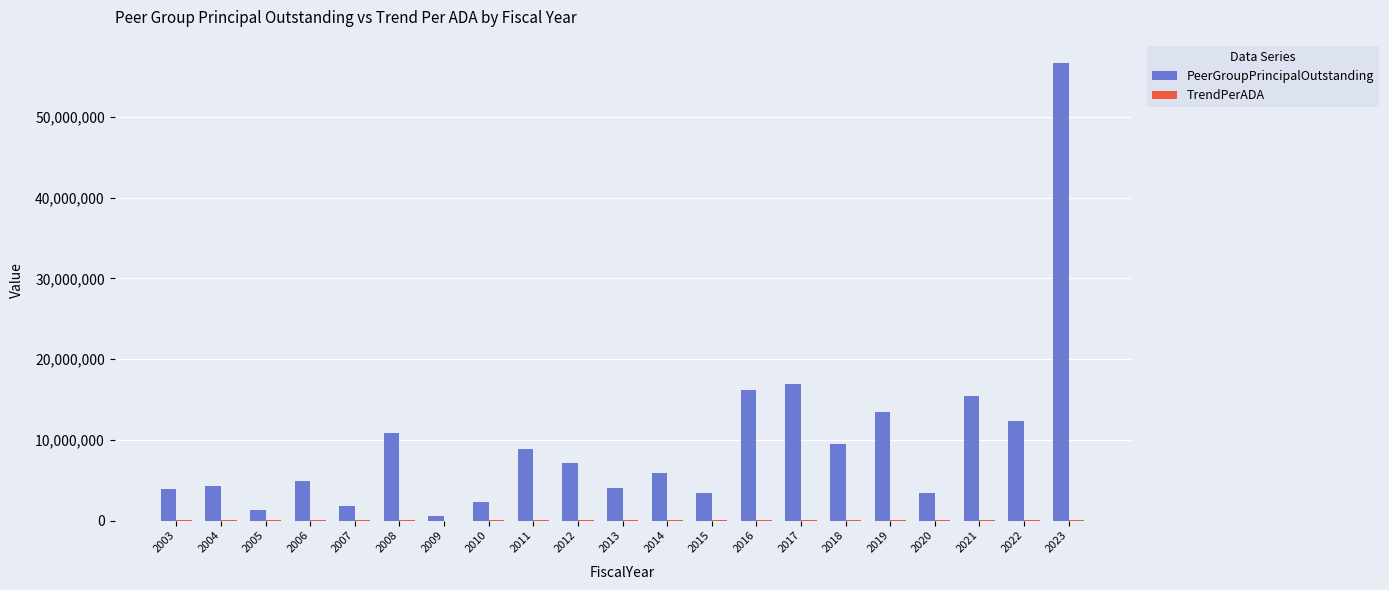

How many series are shown in this chart?

2